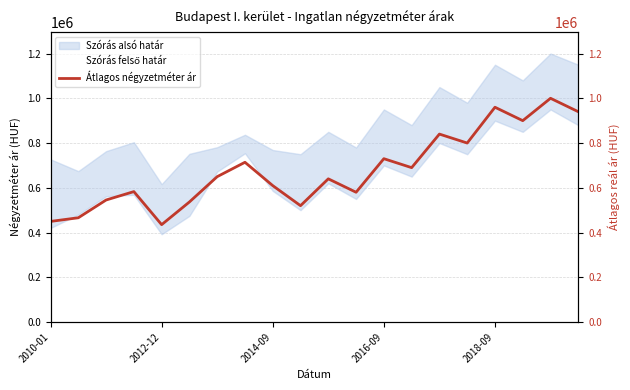

What position from the left is 19?

20